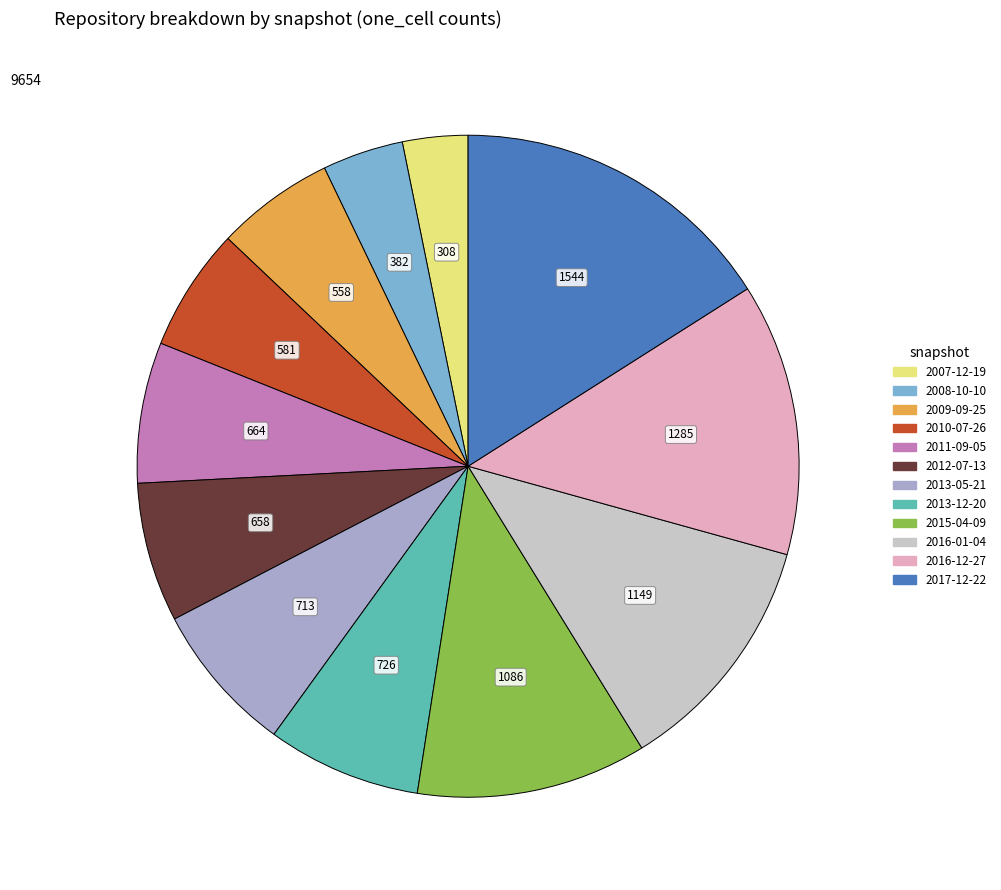

How many slices are in this pie chart?

12